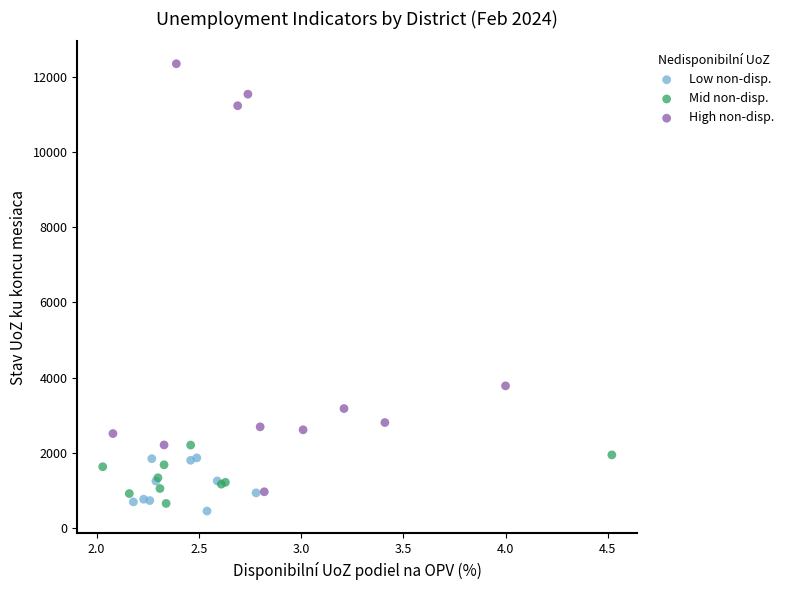

Which series has the largest Y range (max minus min)?

High non-disp.